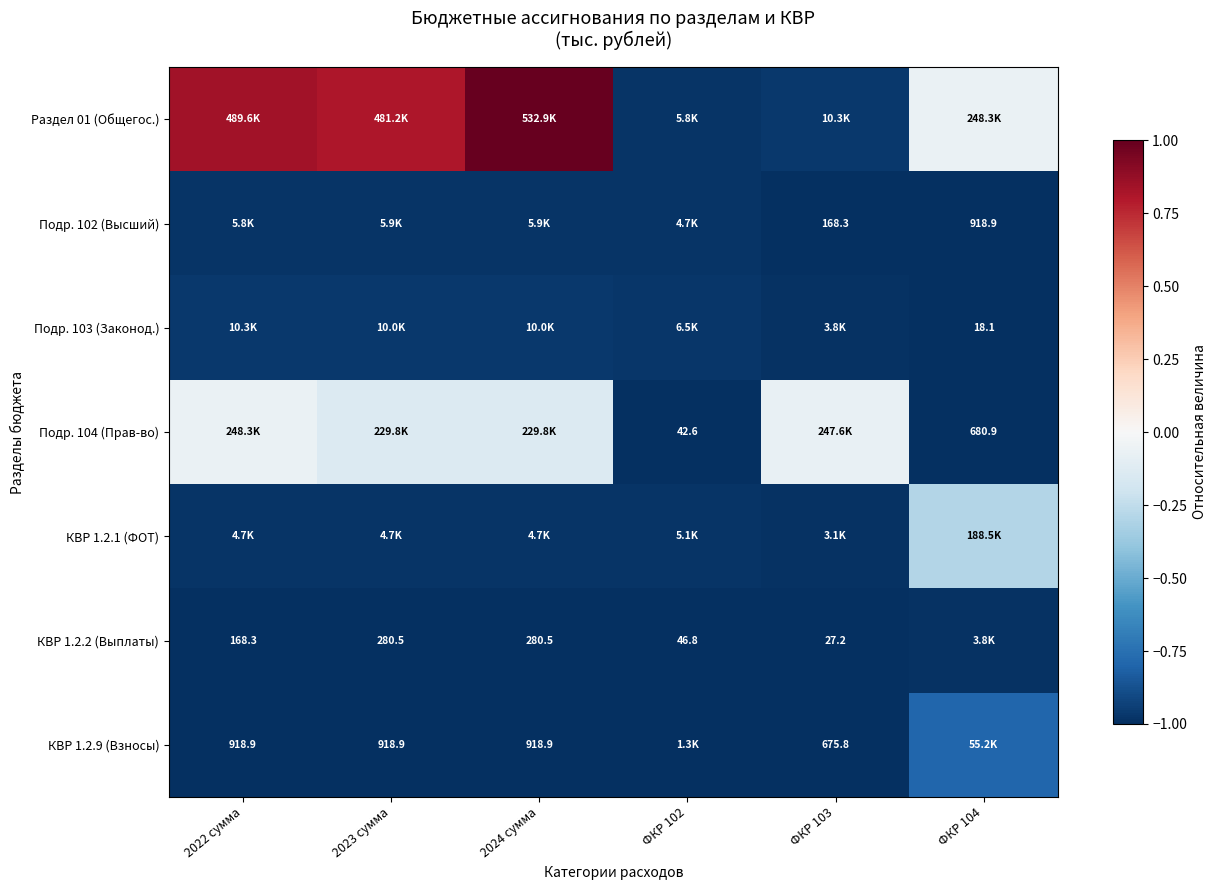

At which label does КВР 1.2.9 (Взносы) reach its minimum?

ФКР 103